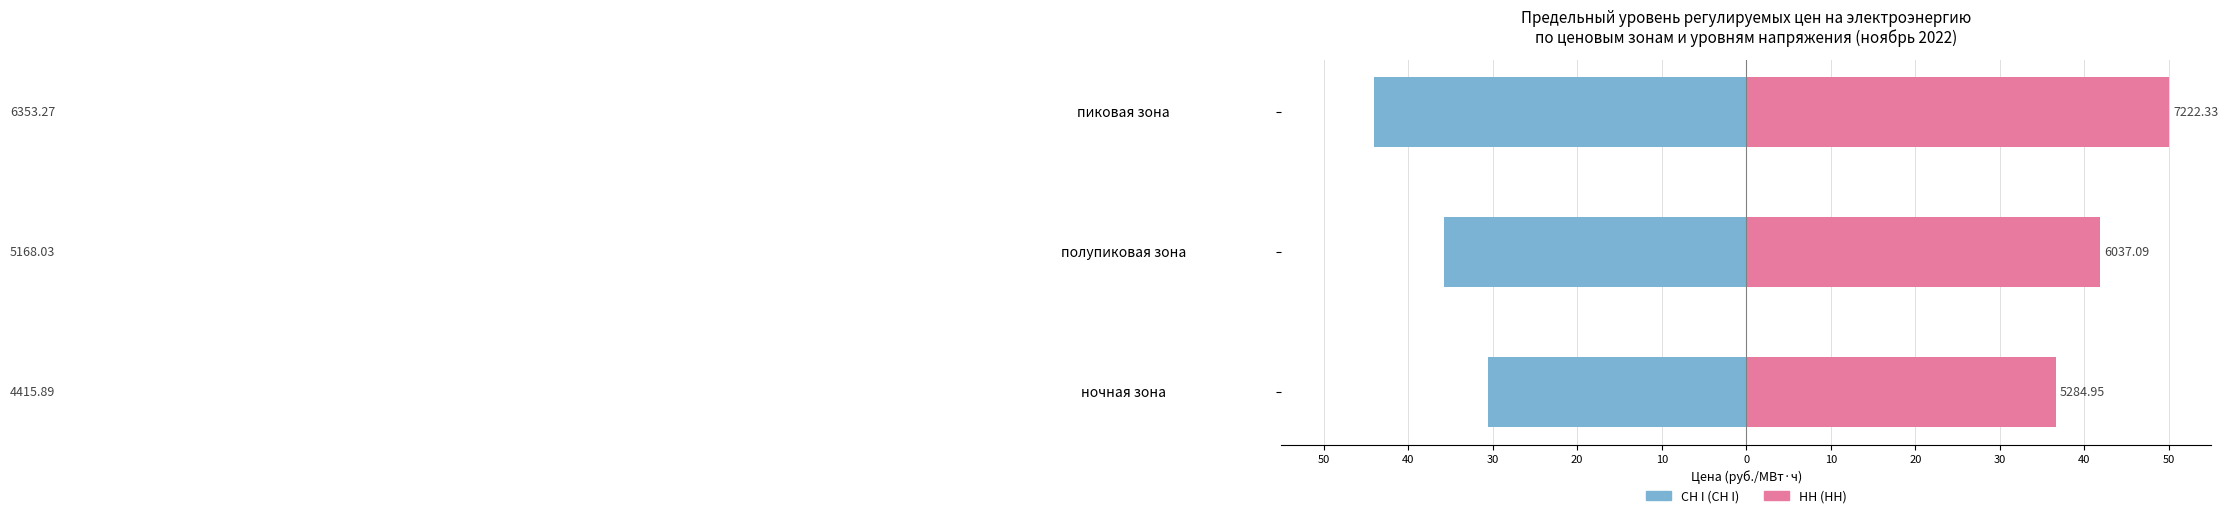

At пиковая зона, list the series in order from smallest to largest.

СН I, НН